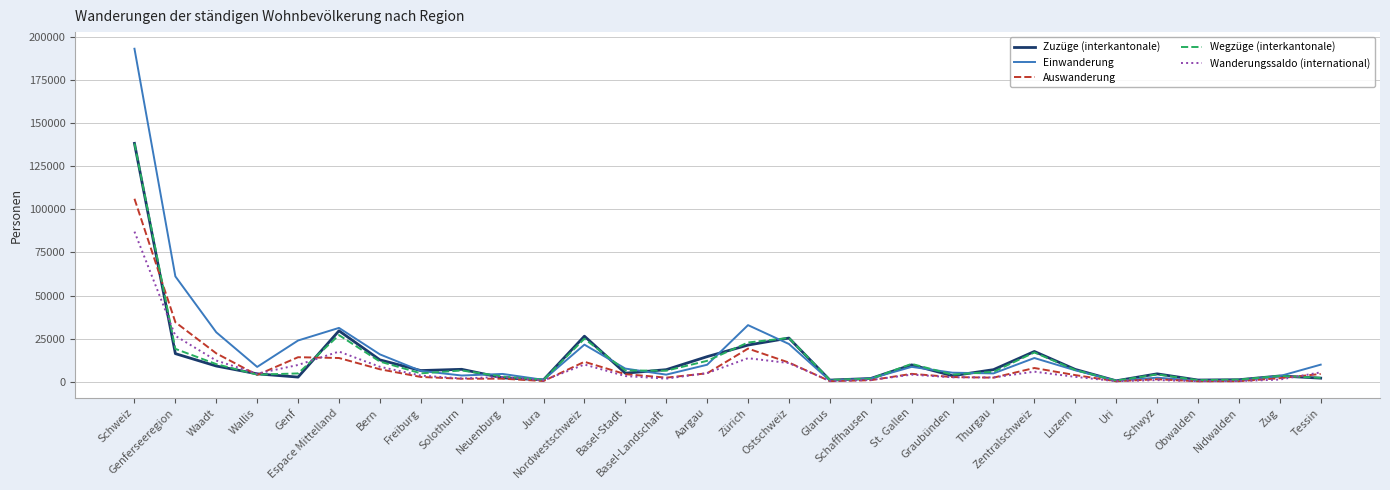

Which series has the widest spread of values?

Einwanderung